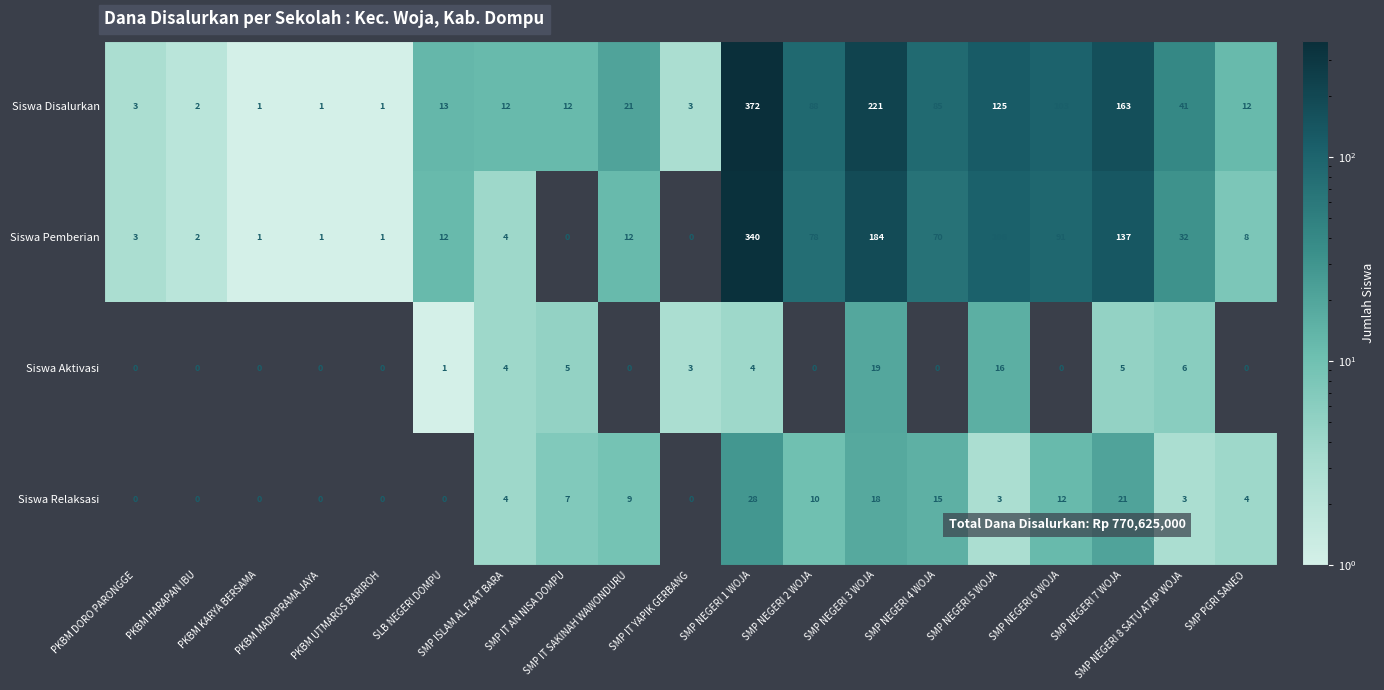

Which series has the largest range (max minus min)?

Siswa Disalurkan